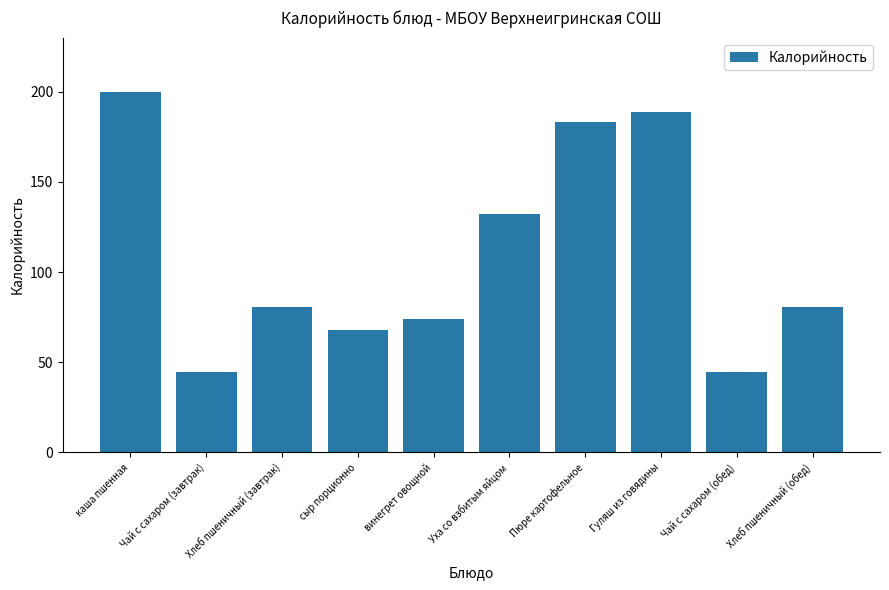

Count the number of values greater than 80.

6